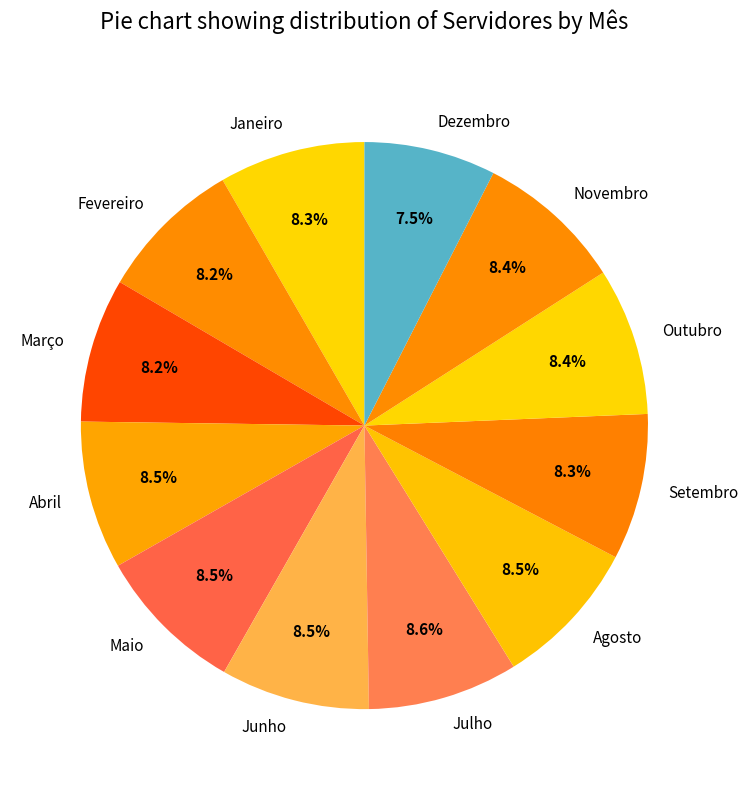

Which slice is the smallest?

Dezembro